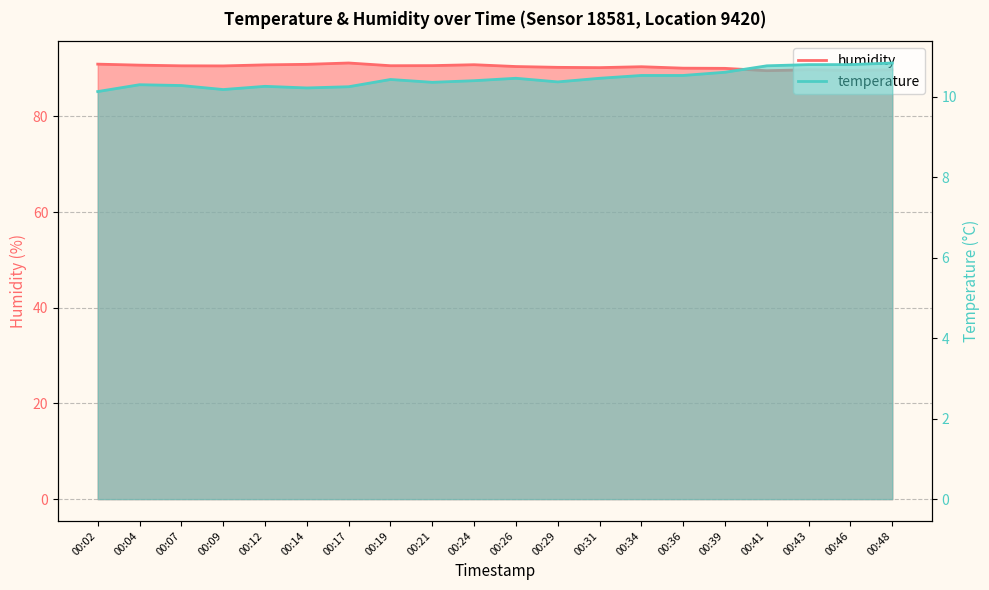

What is the average value of the humidity series?

90.4